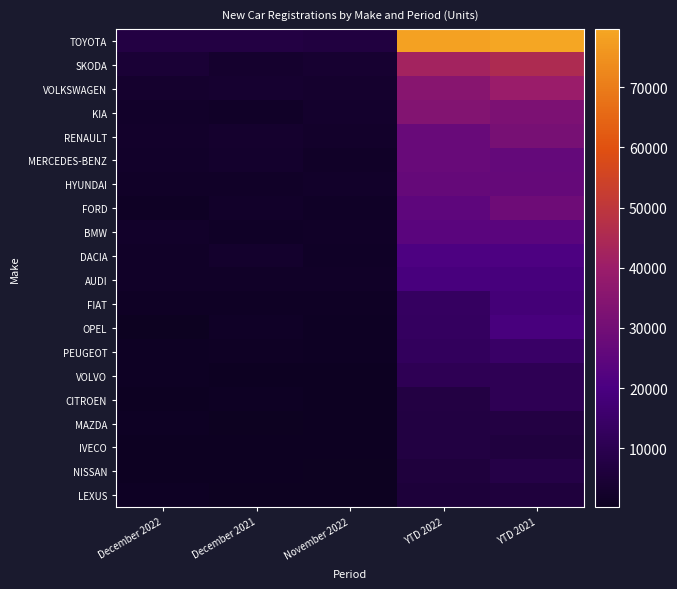

What is the smallest value displayed?

210